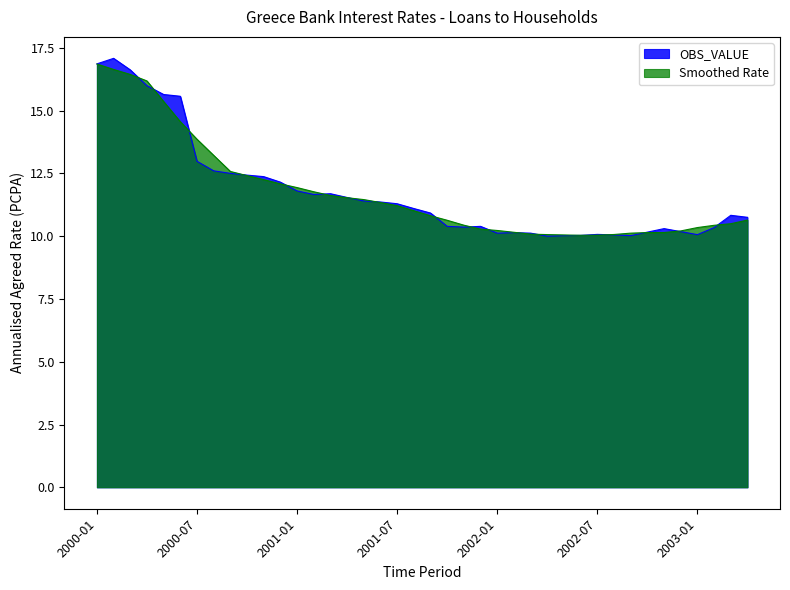

How many lines are shown in the chart?

2